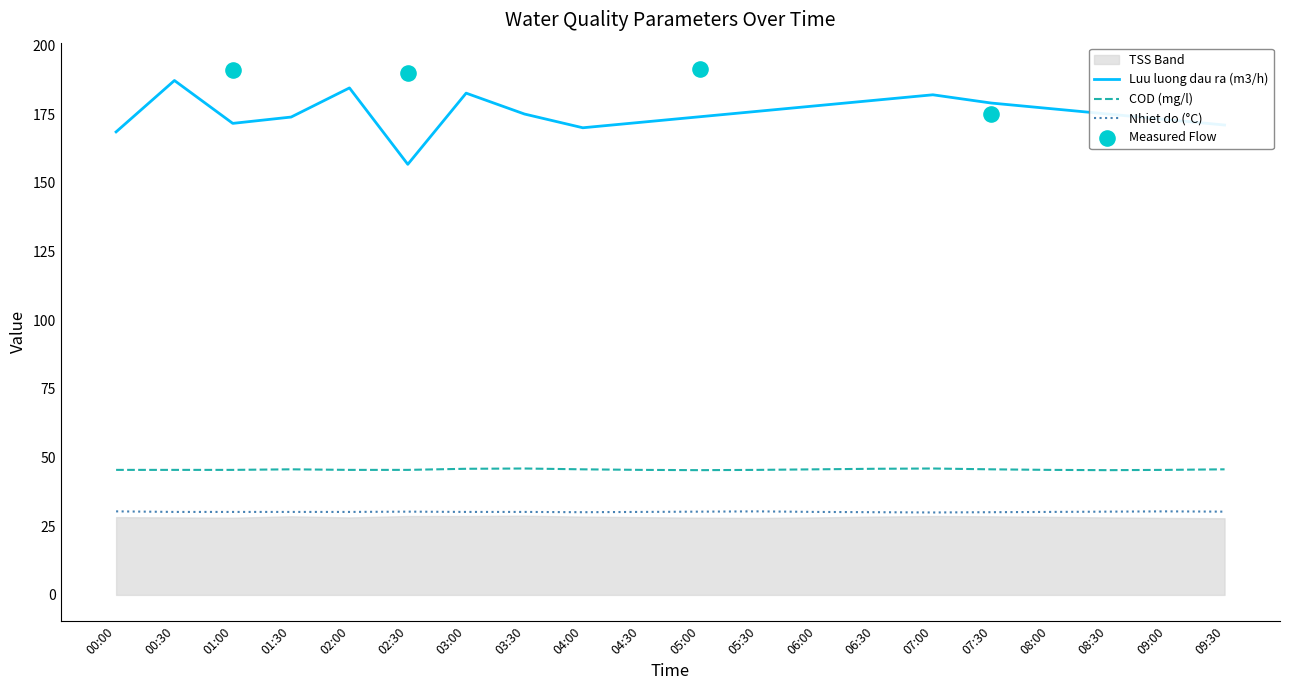

What is the total value across all series at 00:00?

244.4